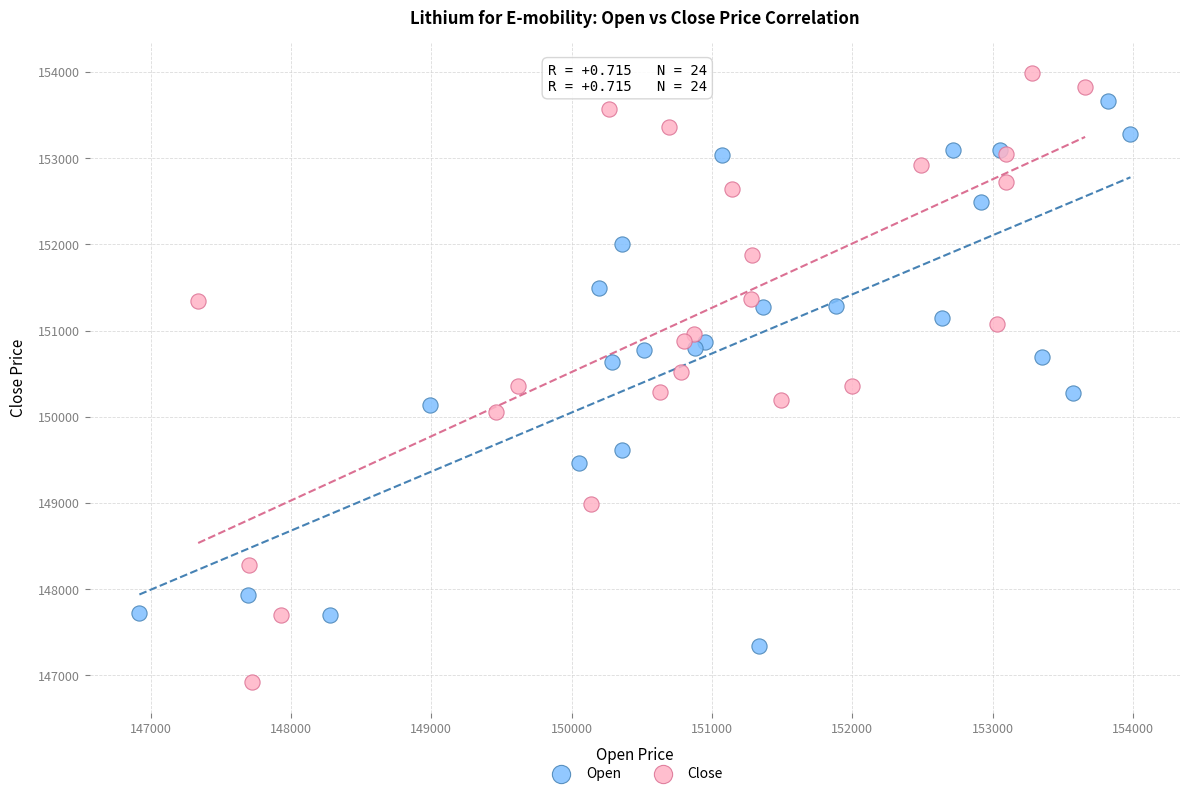

Which series contains the lowest Y value?

Close